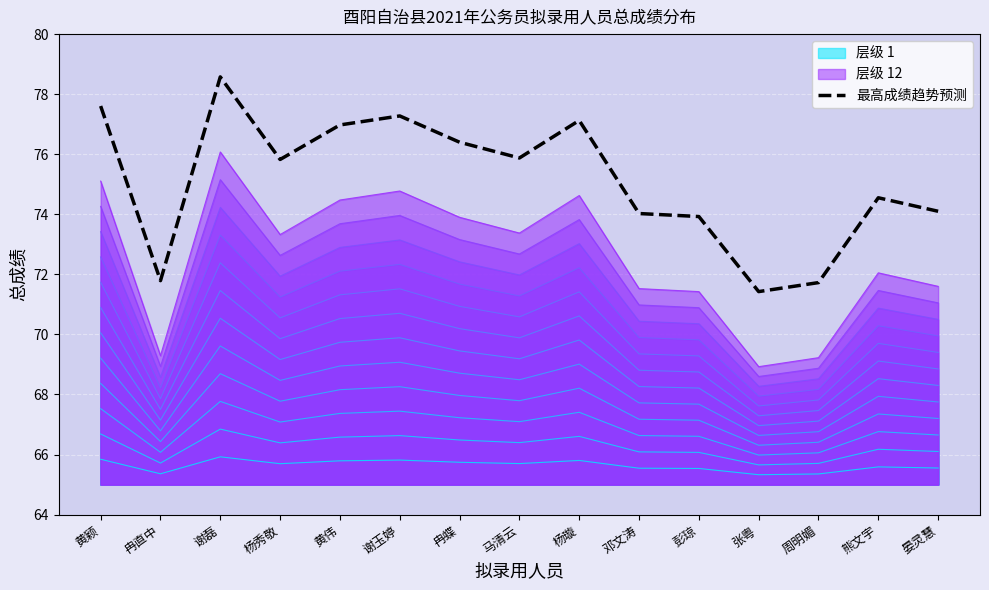

Where is the first local maximum?

谢磊